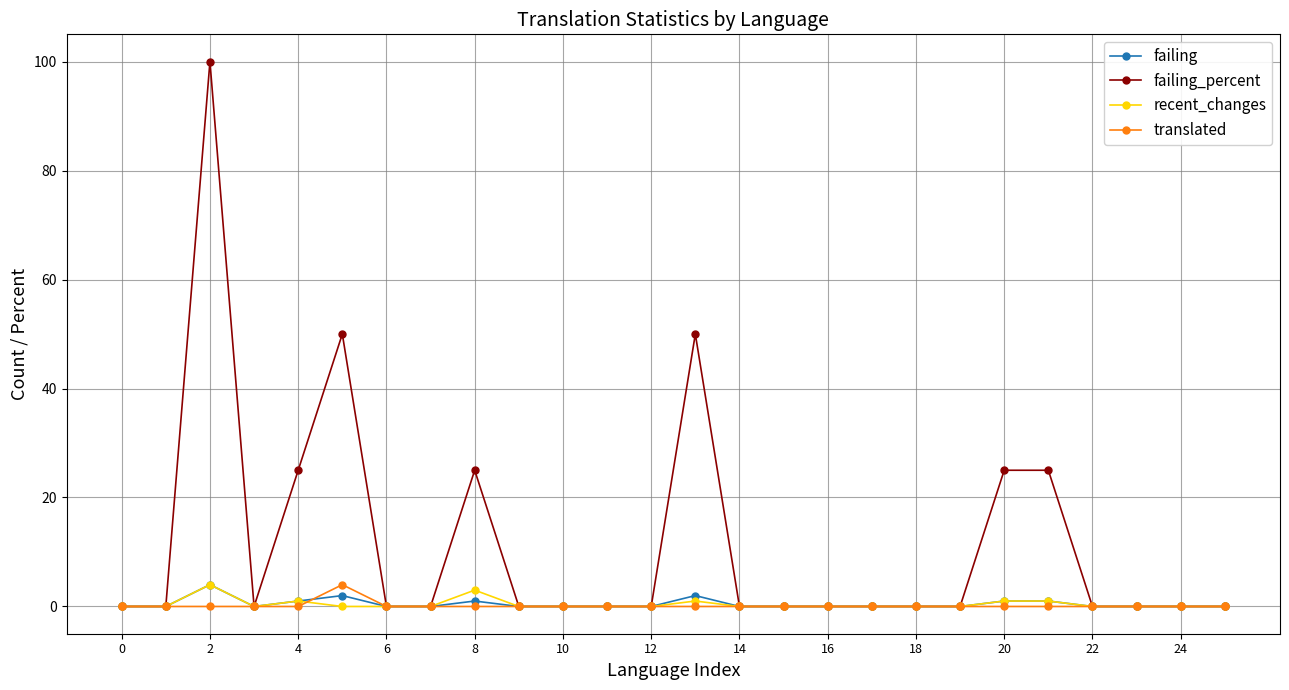

What is the highest value of the failing series?

4